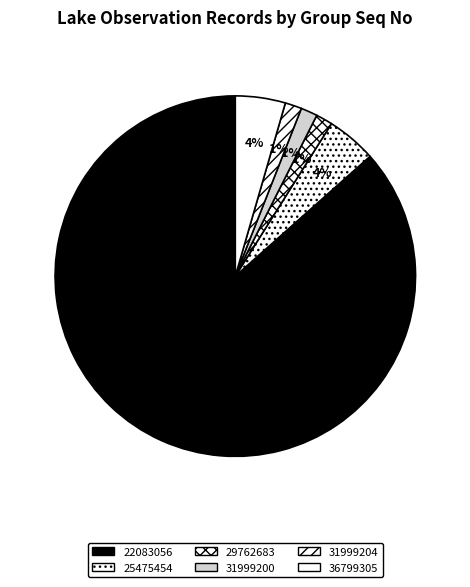

How many segments does this pie chart have?

6